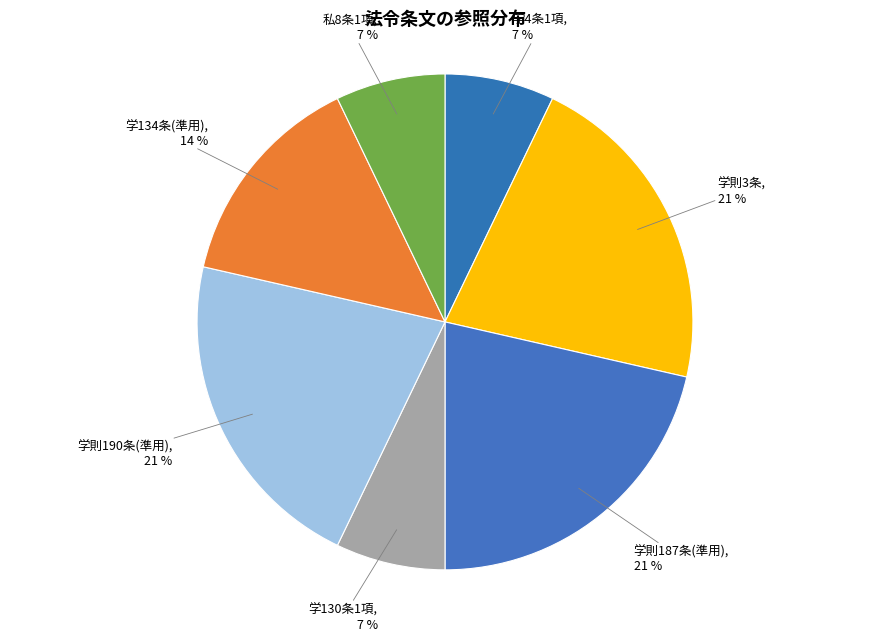

Count the number of slices in the pie.

7